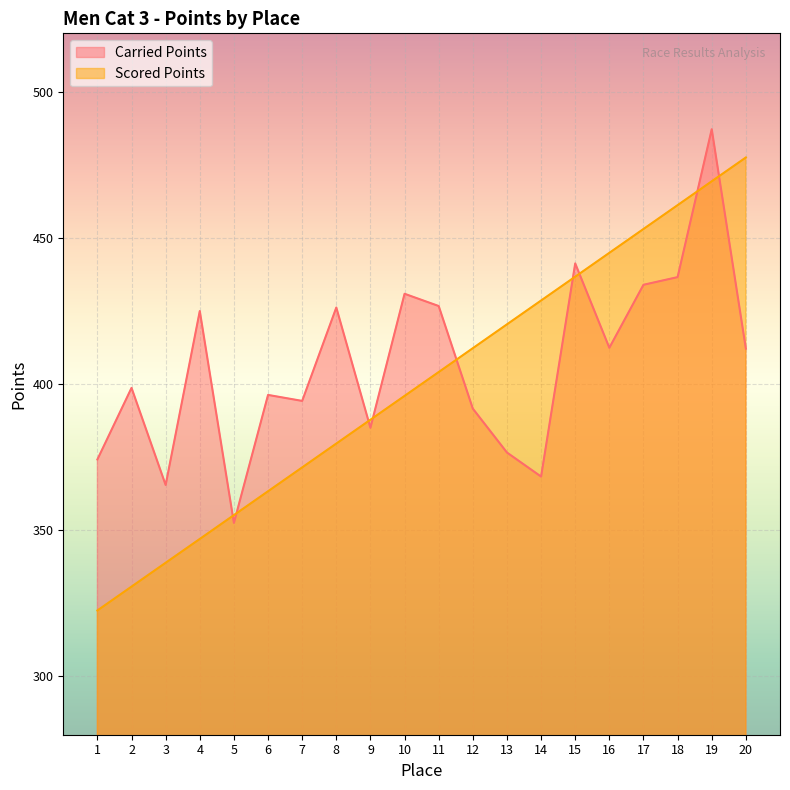

The value of Scored Points at 12 is 193.9. True or false?

False